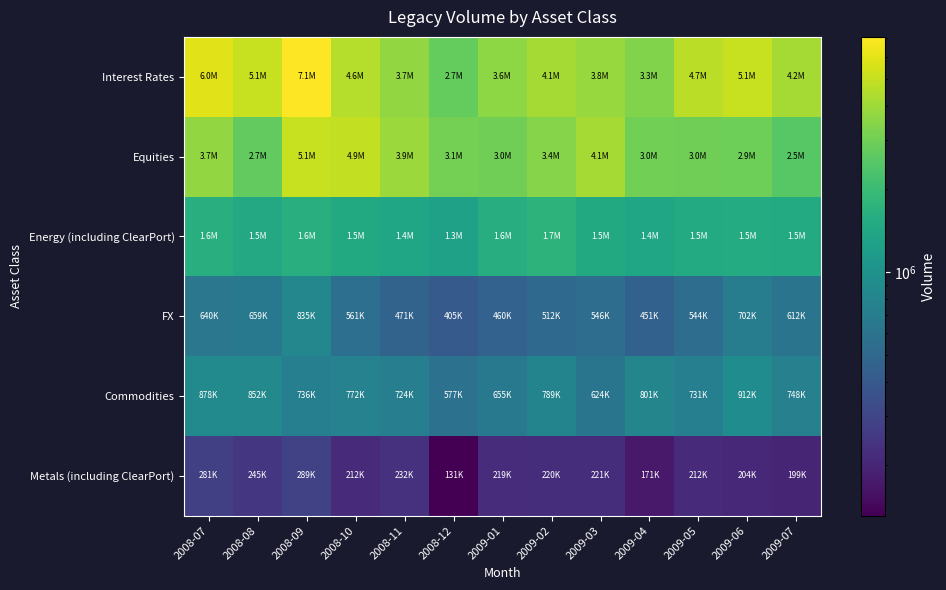

What is the smallest value displayed?

131314.2